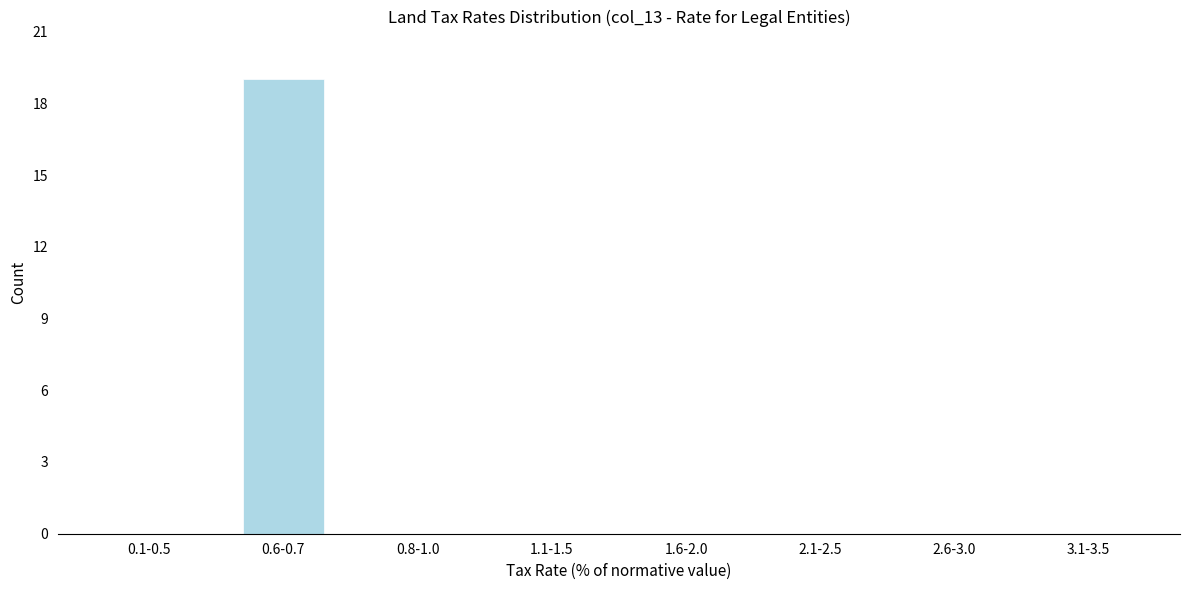

Reading left to right, extract all data points from this chart.

0.1-0.5=0	0.6-0.7=19	0.8-1.0=0	1.1-1.5=0	1.6-2.0=0	2.1-2.5=0	2.6-3.0=0	3.1-3.5=0